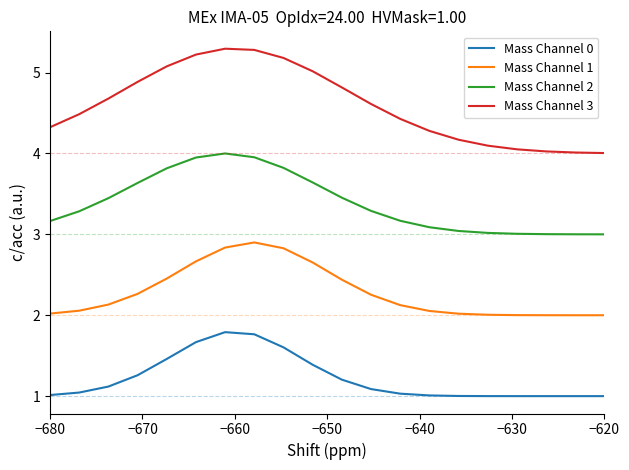

What is the maximum value for Mass Channel 2?

4.0